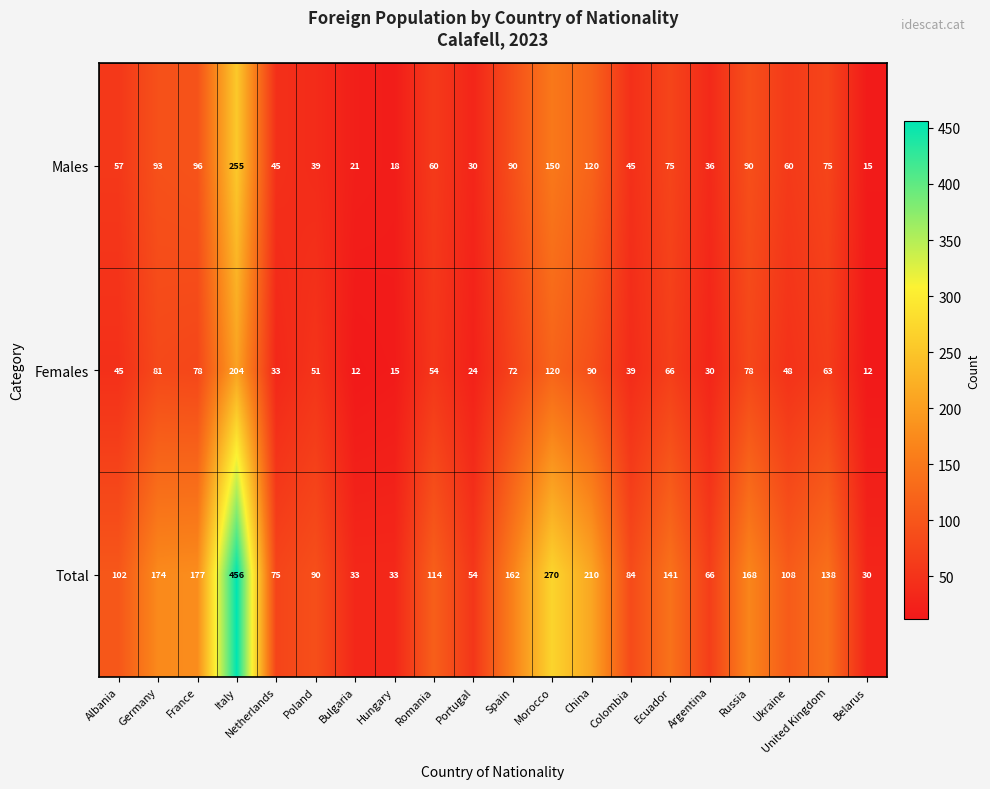

What is the smallest value displayed?

12